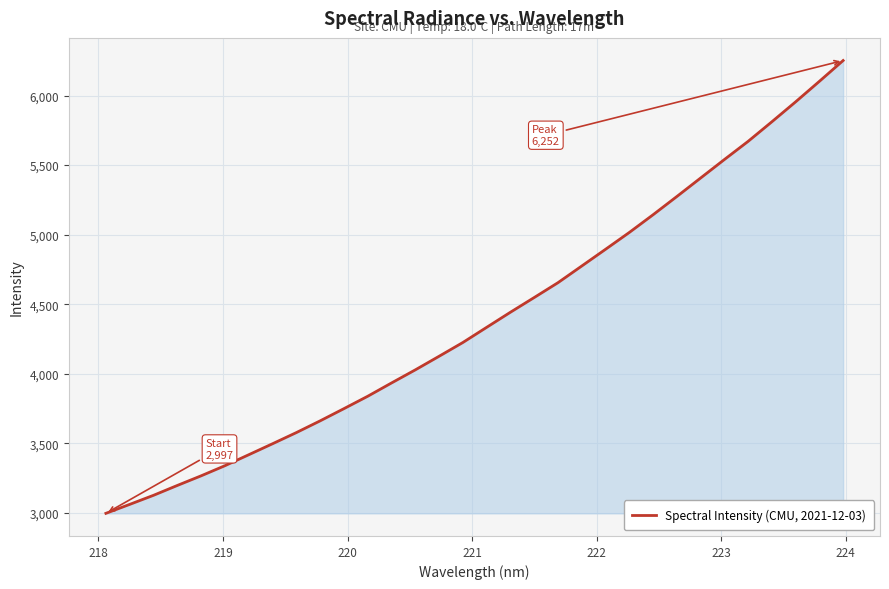

What is the minimum value shown in the chart?

2996.7